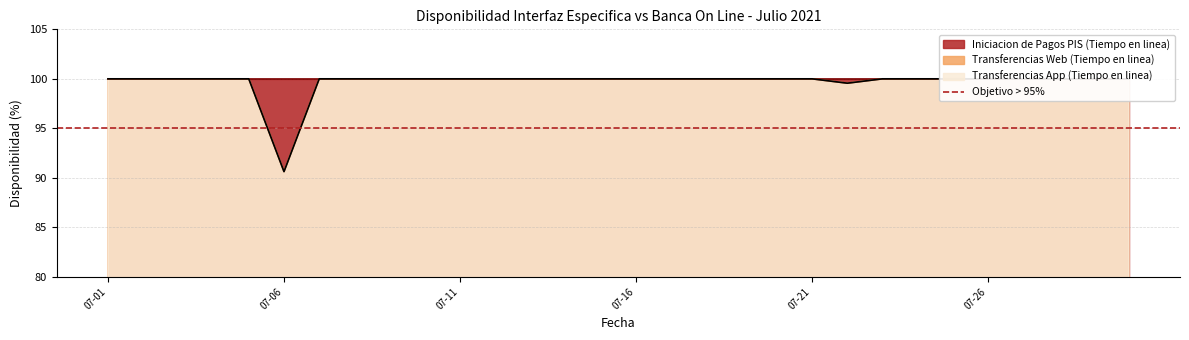

True or false: Transferencias App (Tiempo en linea) and Transferencias Web (Tiempo en linea) intersect in this chart.

False